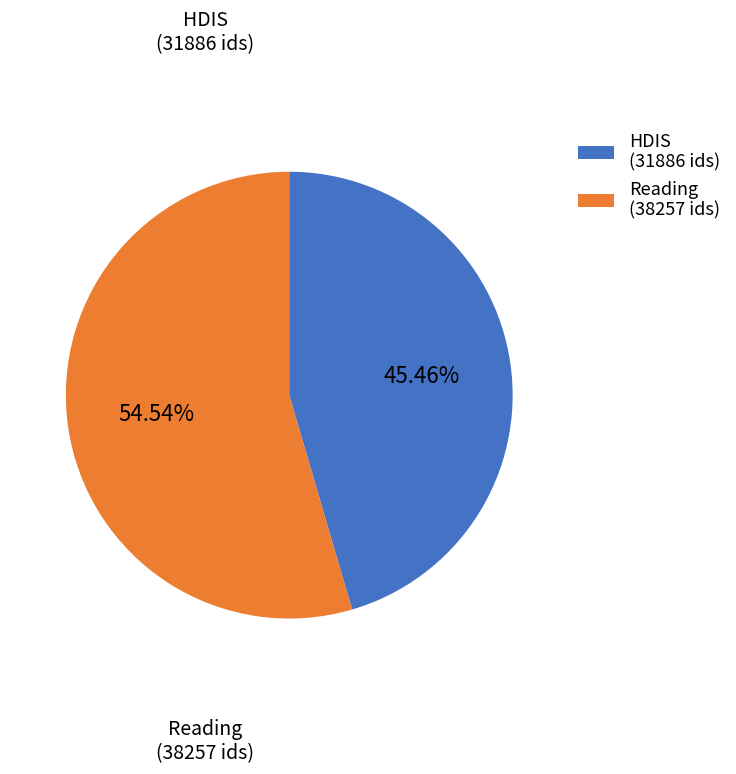

Which has a higher value, HDIS (31886 ids) or Reading (38257 ids)?

Reading (38257 ids)